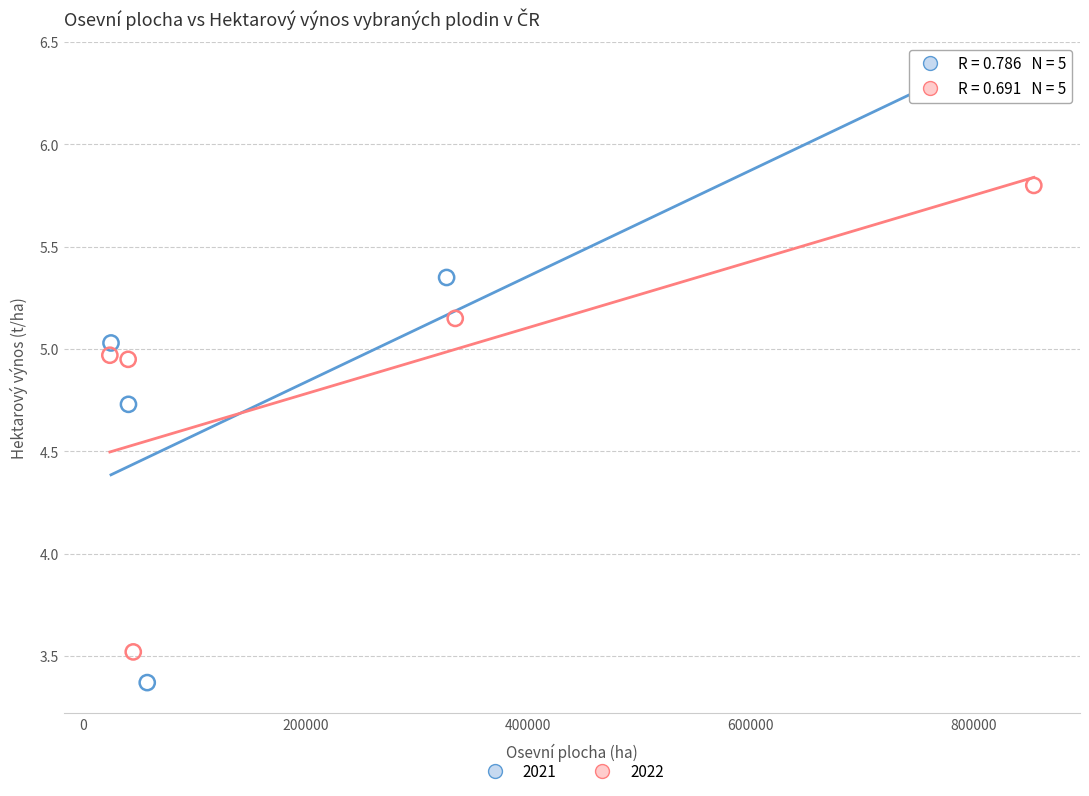

Which series contains the lowest Y value?

2021